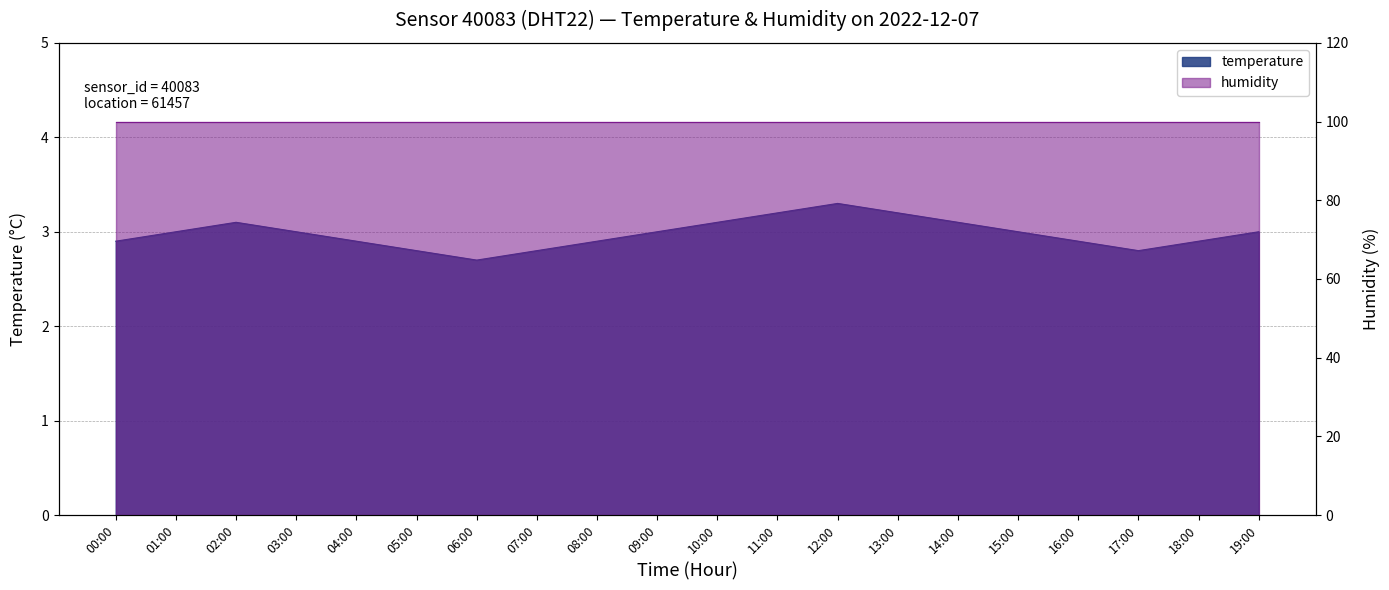

What is the difference between the second highest and second lowest values?

0.4